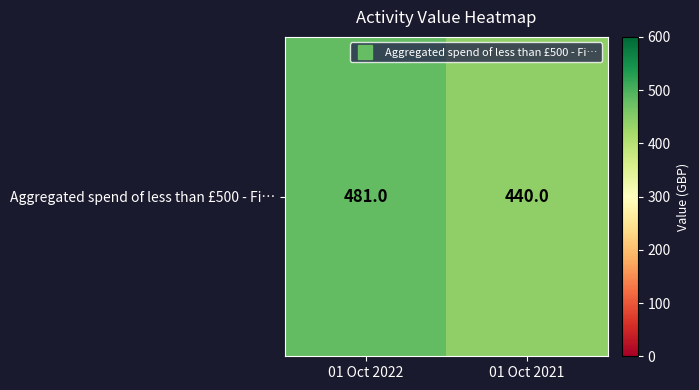

What is the sum of all values?

921